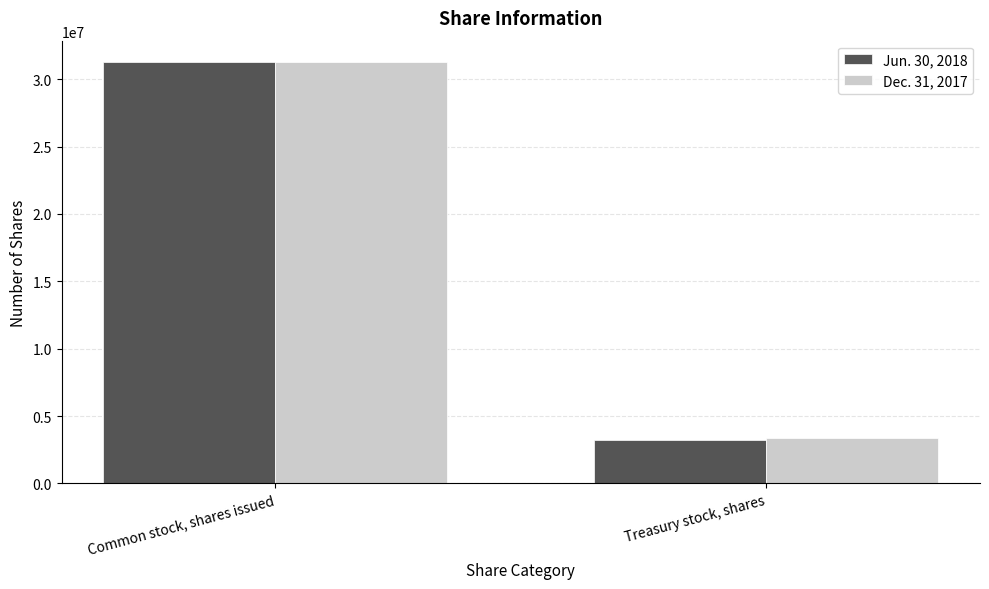

How many Jun. 30, 2018 values are between 3192917 and 31299194?

2